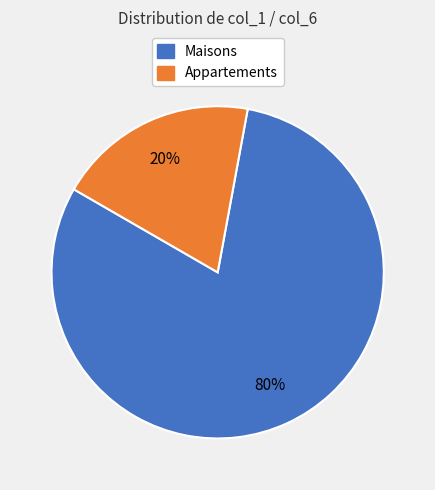

True or false: Appartements accounts for 20% of the total.

True